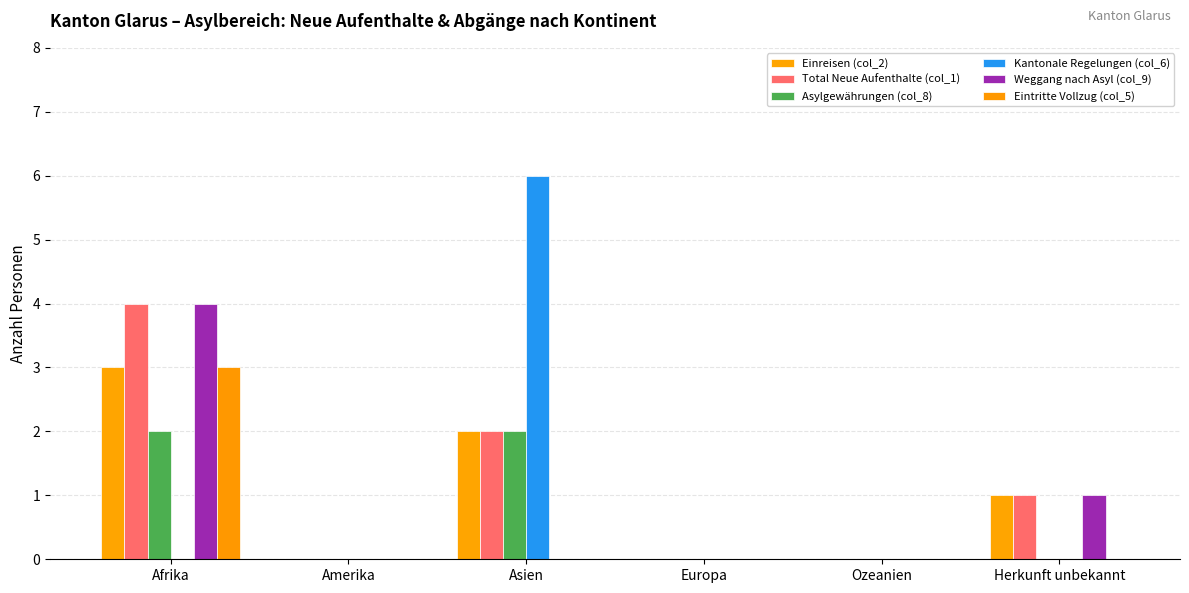

What is the label of the 4th bar from the left?

Europa